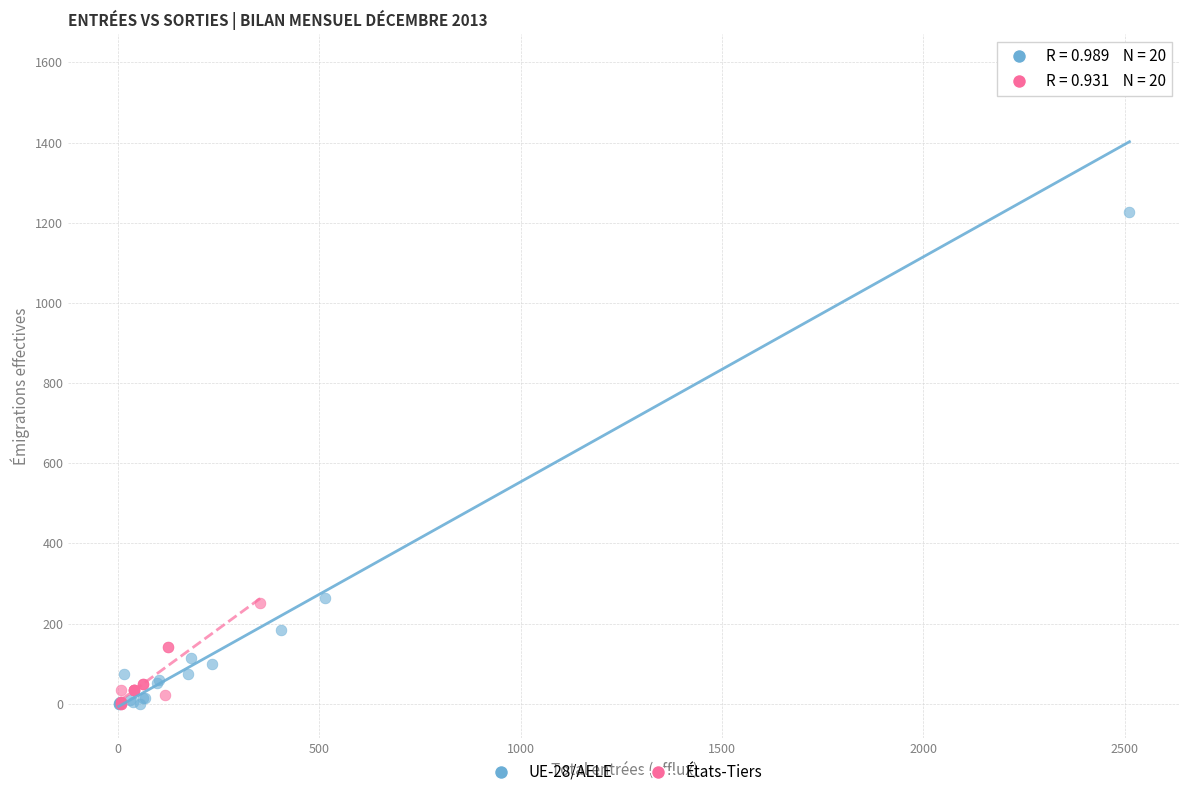

Which series has the largest Y range (max minus min)?

UE-28/AELE